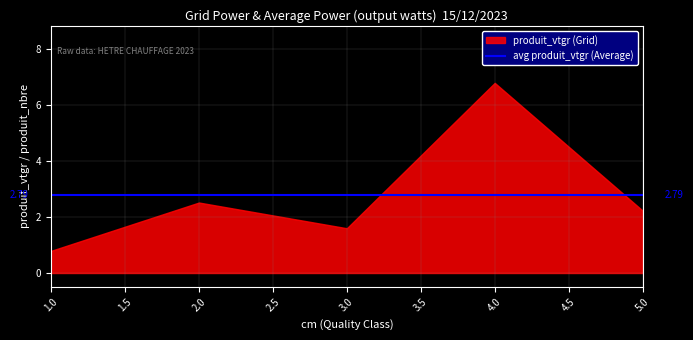

How many interior local valleys (lower than both neighbors) does the data have?

1